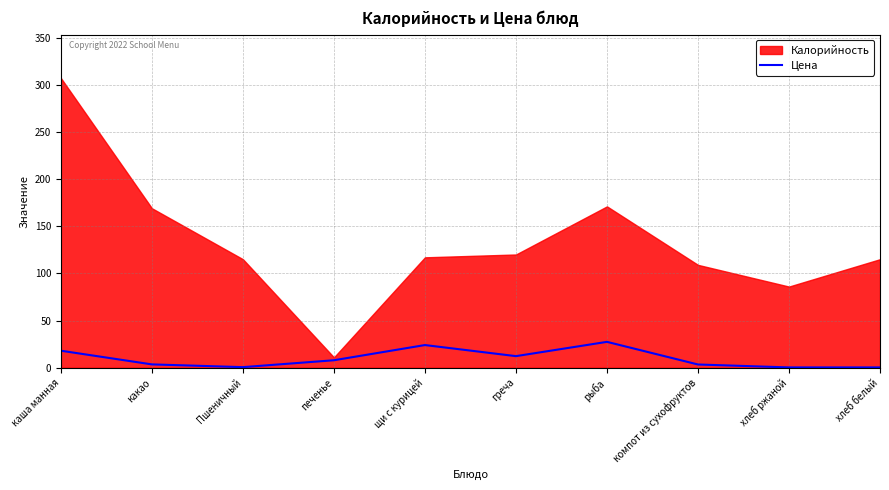

The value of Цена at греча is 12.2. True or false?

True